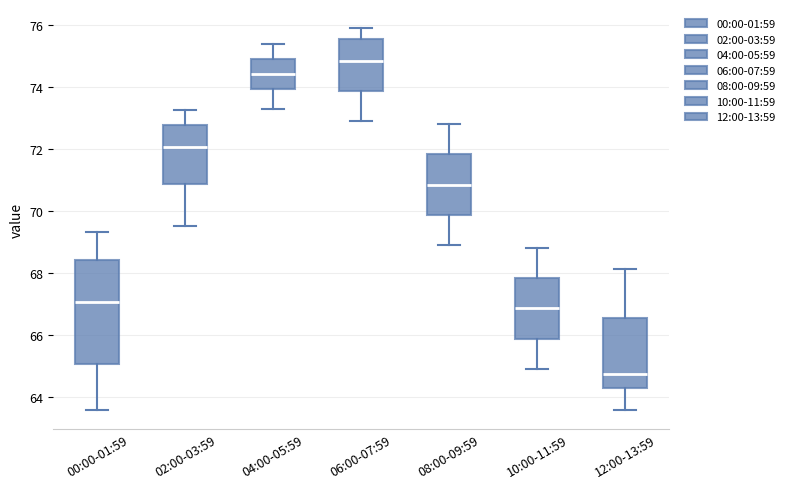

Which box has the highest median line?

06:00-07:59